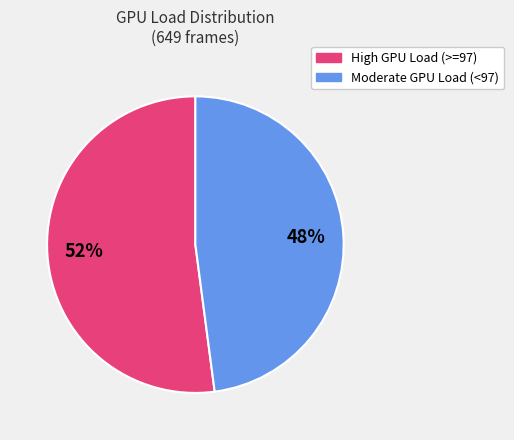

How many segments does this pie chart have?

2